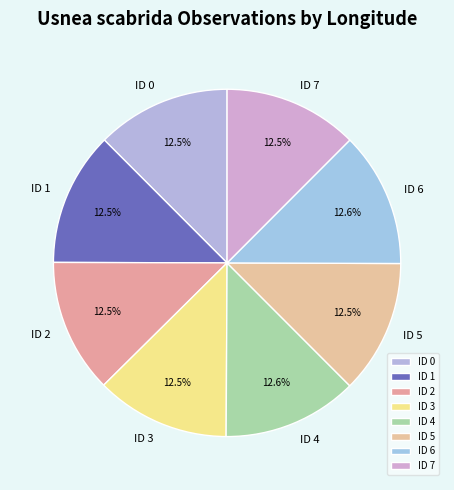

True or false: ID 7 accounts for 1% of the total.

False